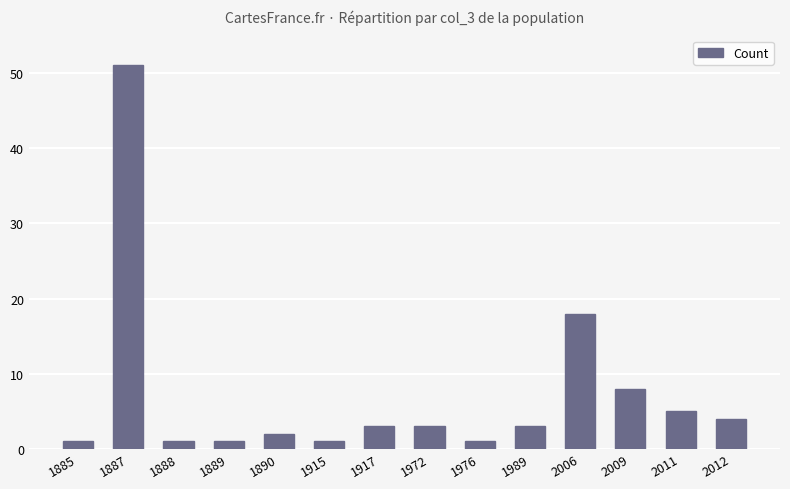

Approximately how many times larger is the value at 1976 compared to 1890?

0.5